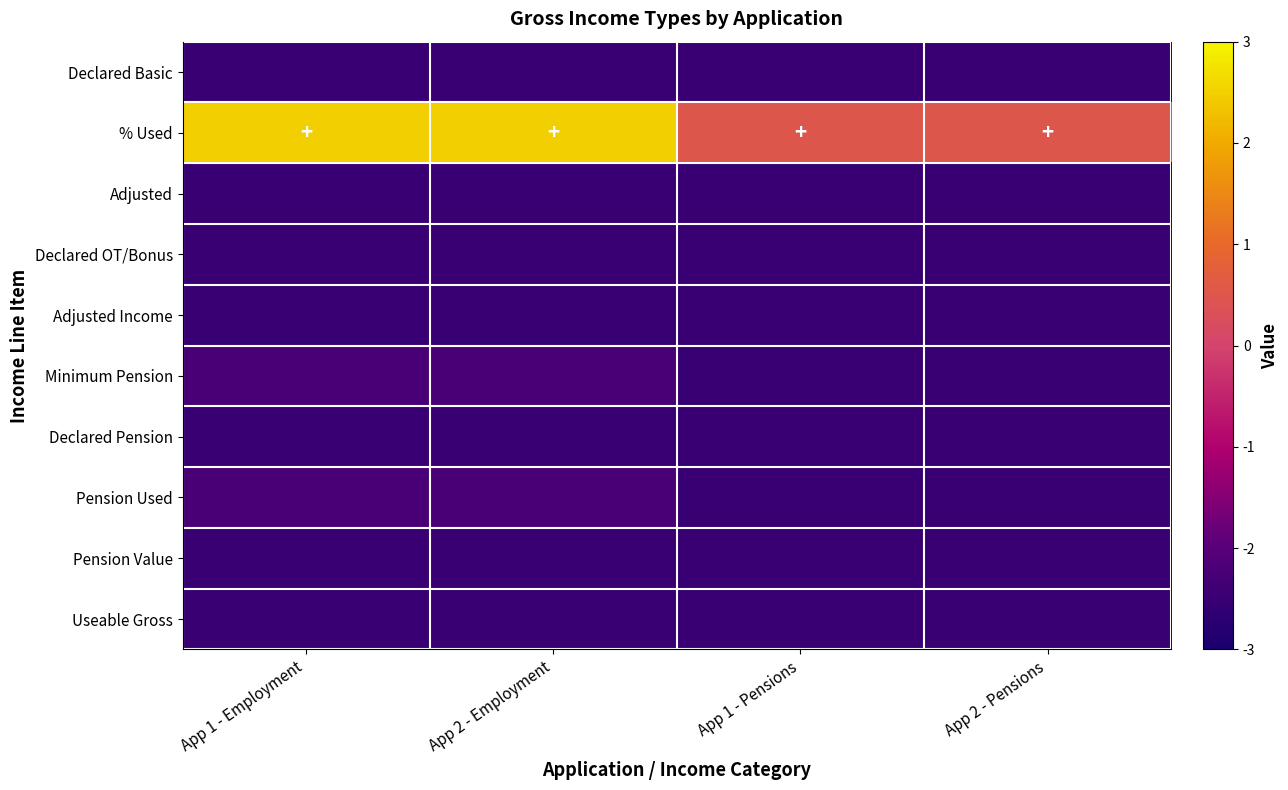

Which label corresponds to the largest value in the chart?

App 1 - Employment